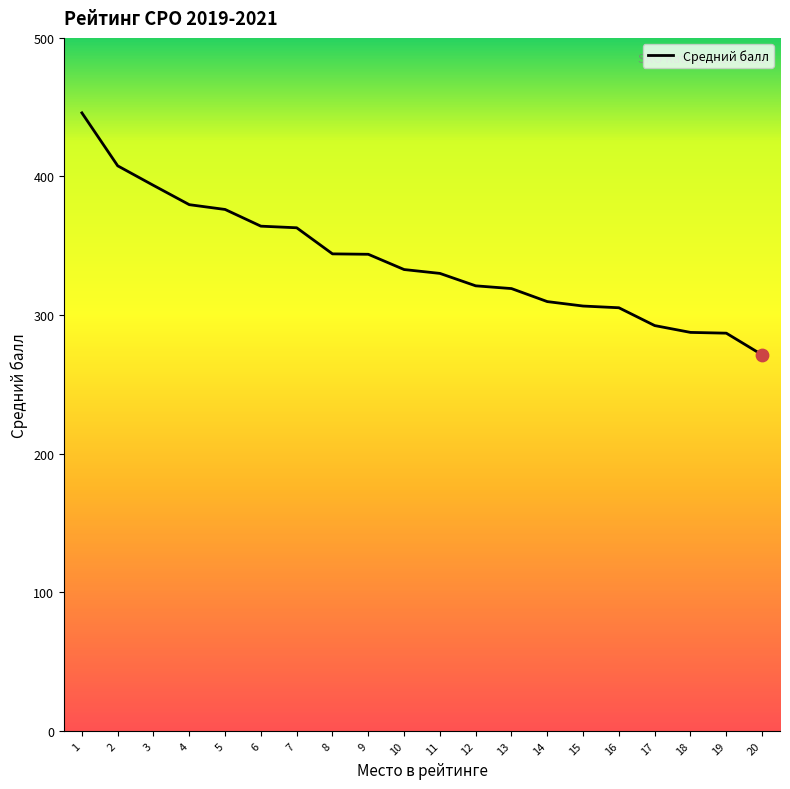

What is the change in value from 1 to 5?

-69.7